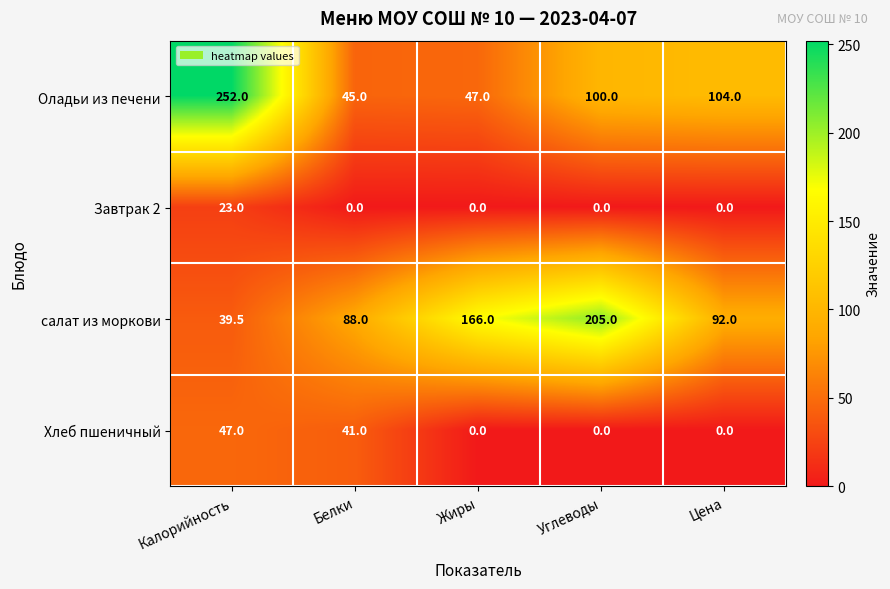

The value of Хлеб пшеничный at Углеводы is 18.7. True or false?

False